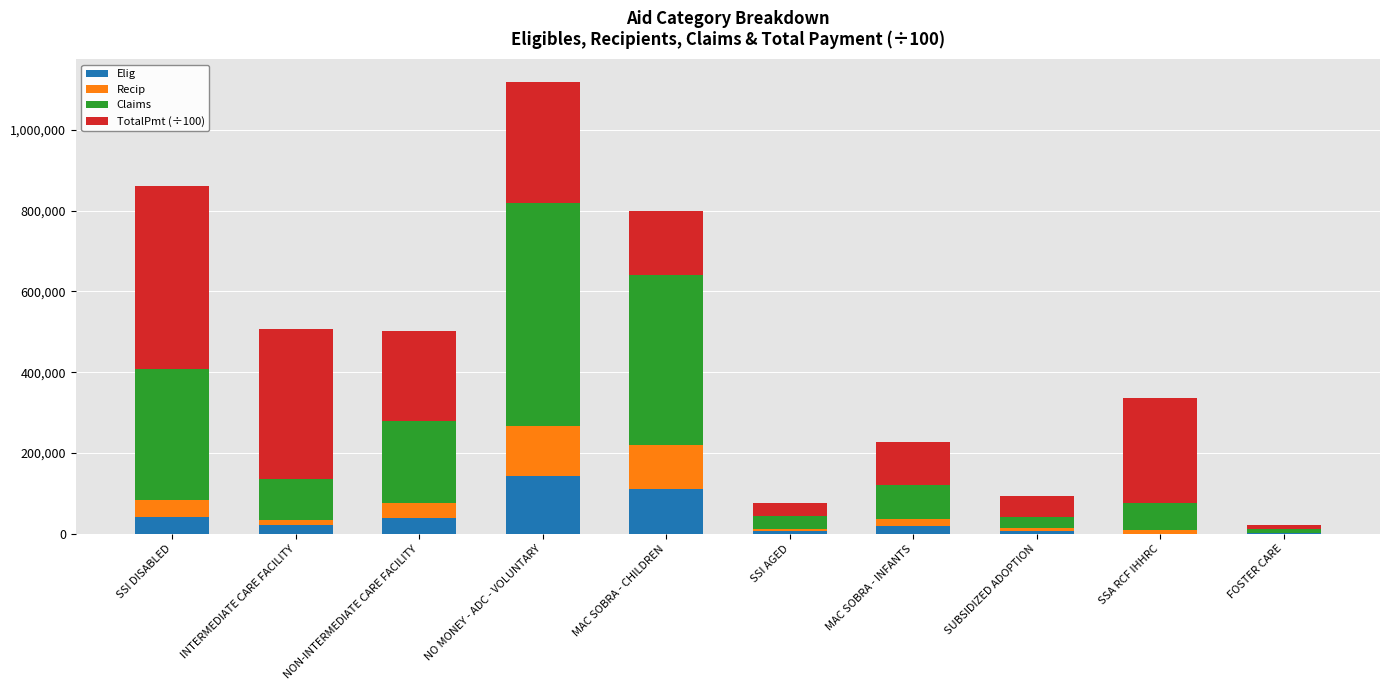

What is the highest value of the Elig series?

142706.0